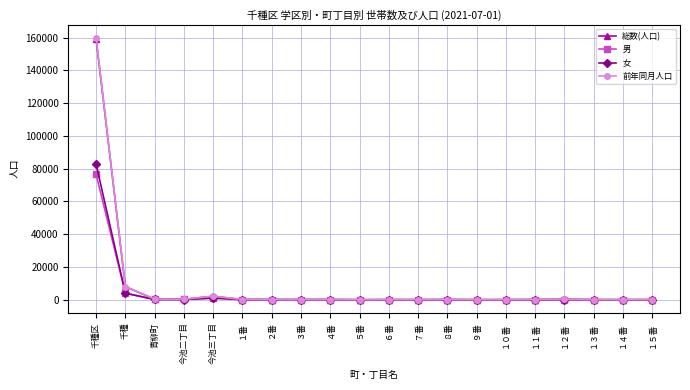

Which series has the largest range (max minus min)?

前年同月人口